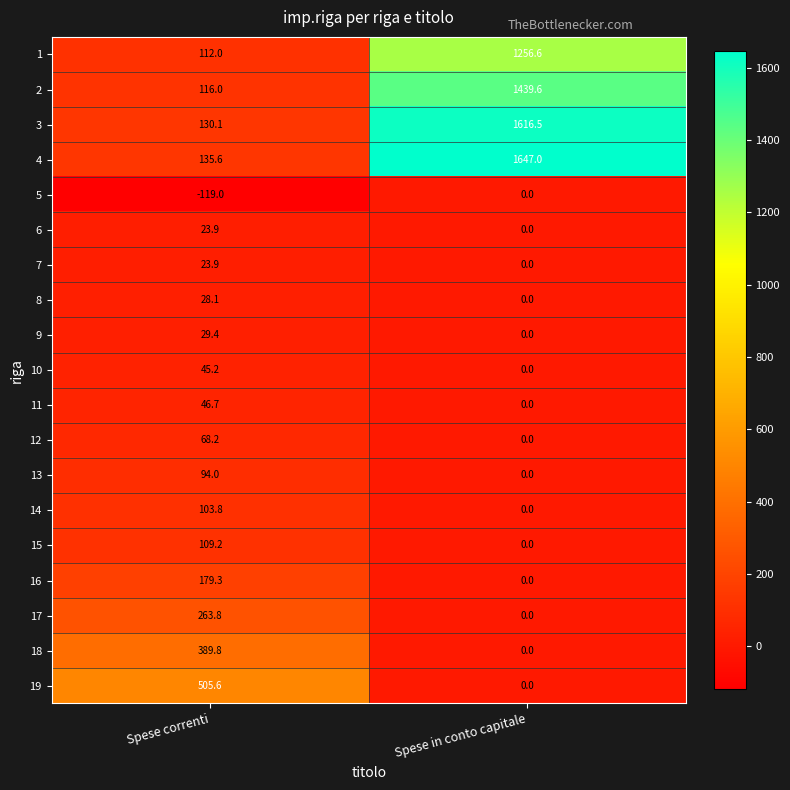

At which label does 9 reach its peak?

Spese correnti